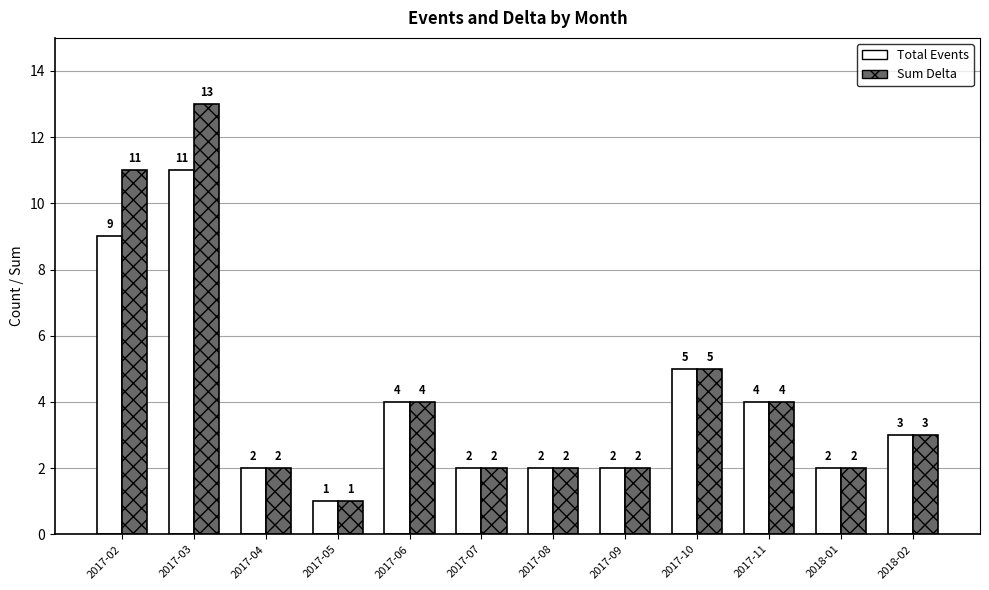

At which label does Total Events first exceed 3?

2017-02